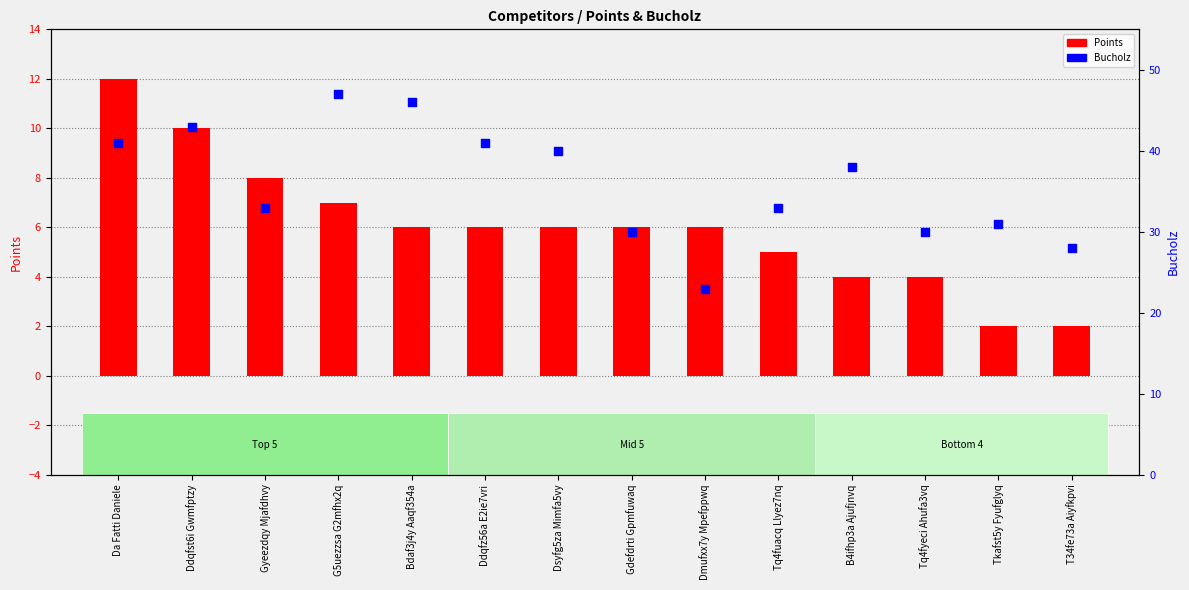

At which category is the sum across all series the highest?

G5uezzsa G2mfhx2q